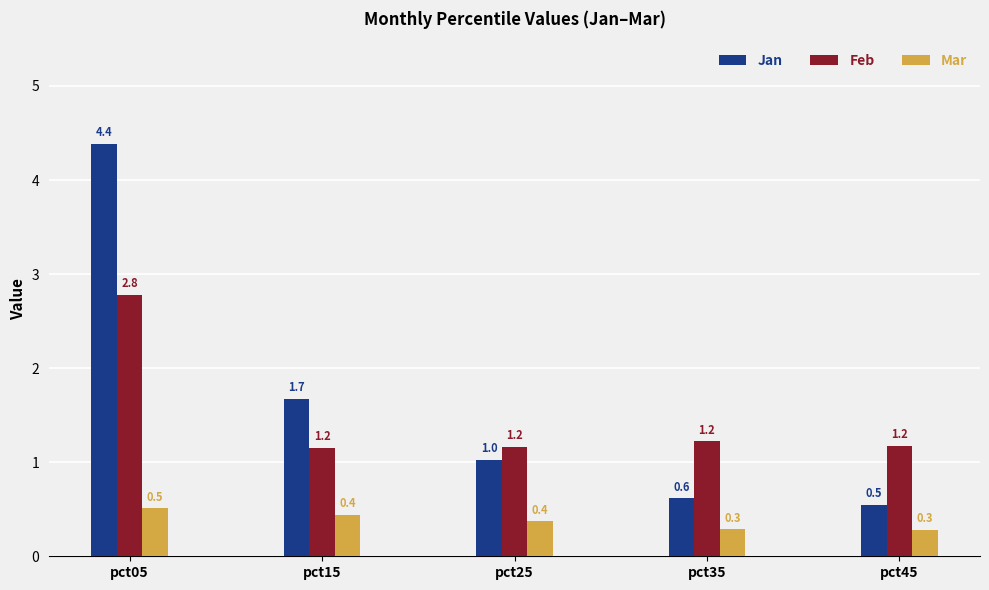

Which series has the largest total across all categories?

Jan